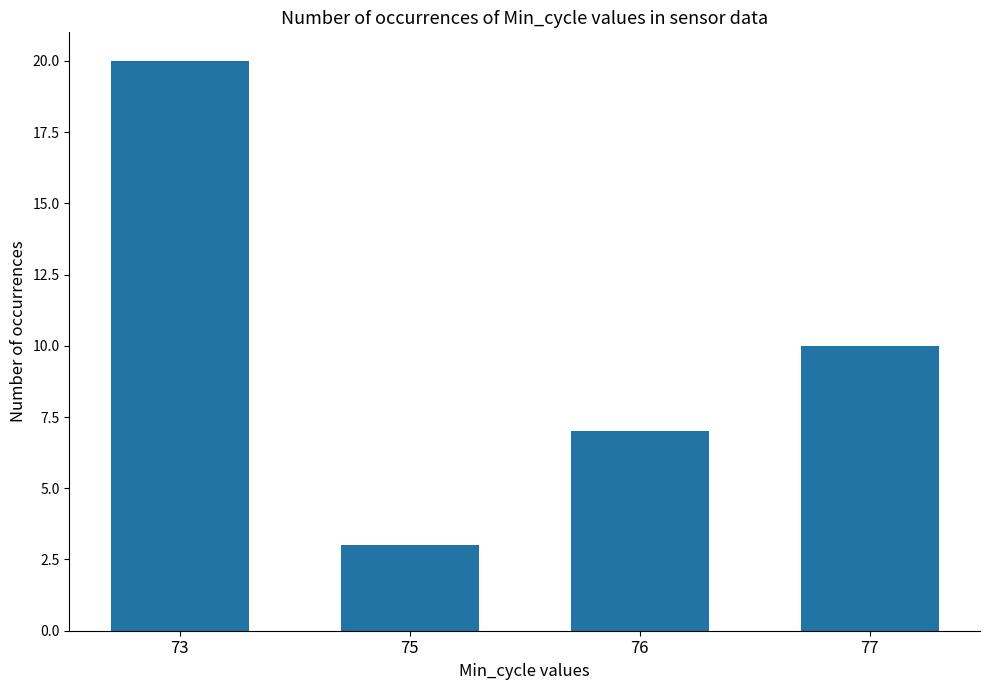

Which category has the highest value across all series?

73